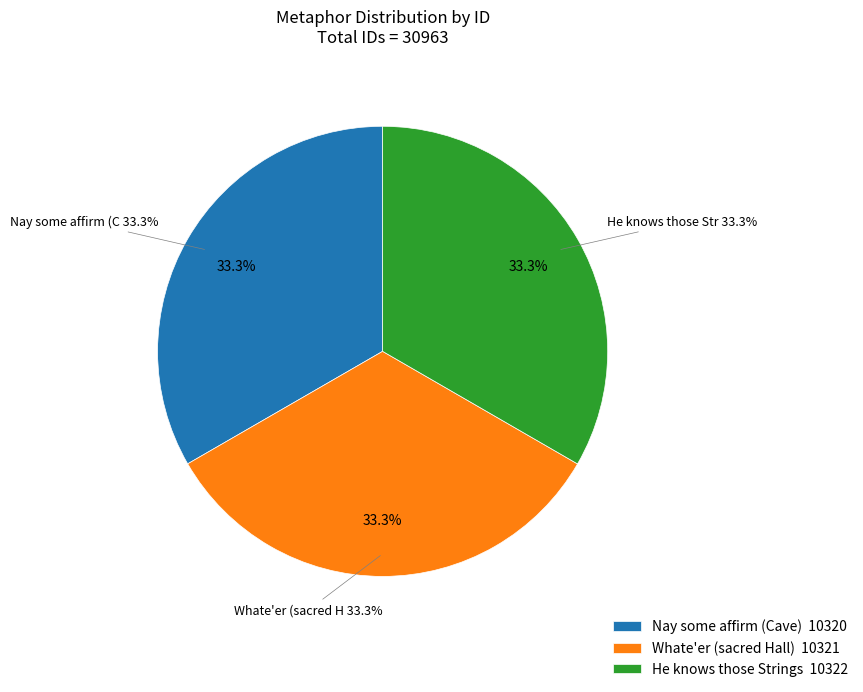

How many segments does this pie chart have?

3